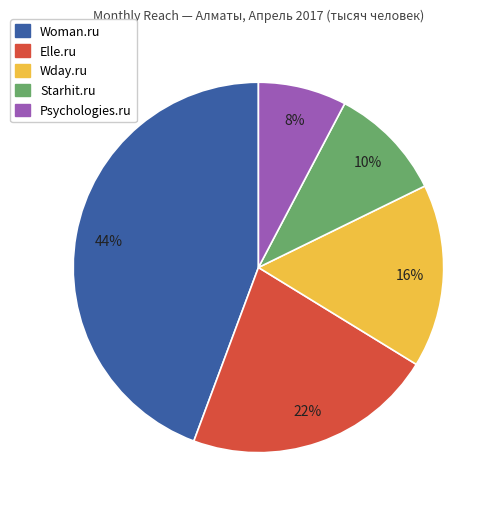

To the nearest percent, what is the average slice percentage?

20%